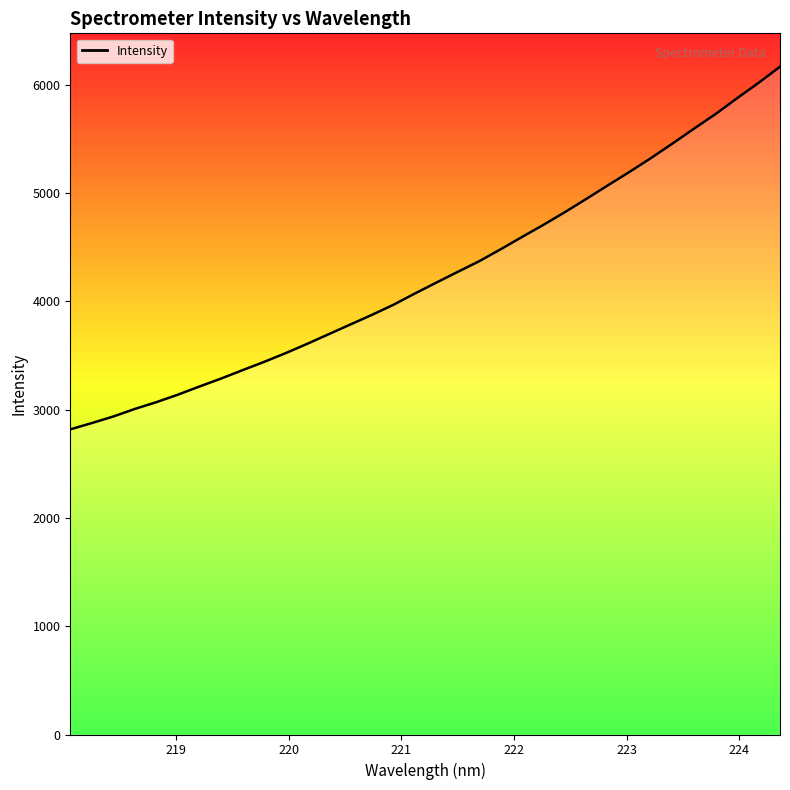

What is the difference between the maximum and minimum values?

3348.3